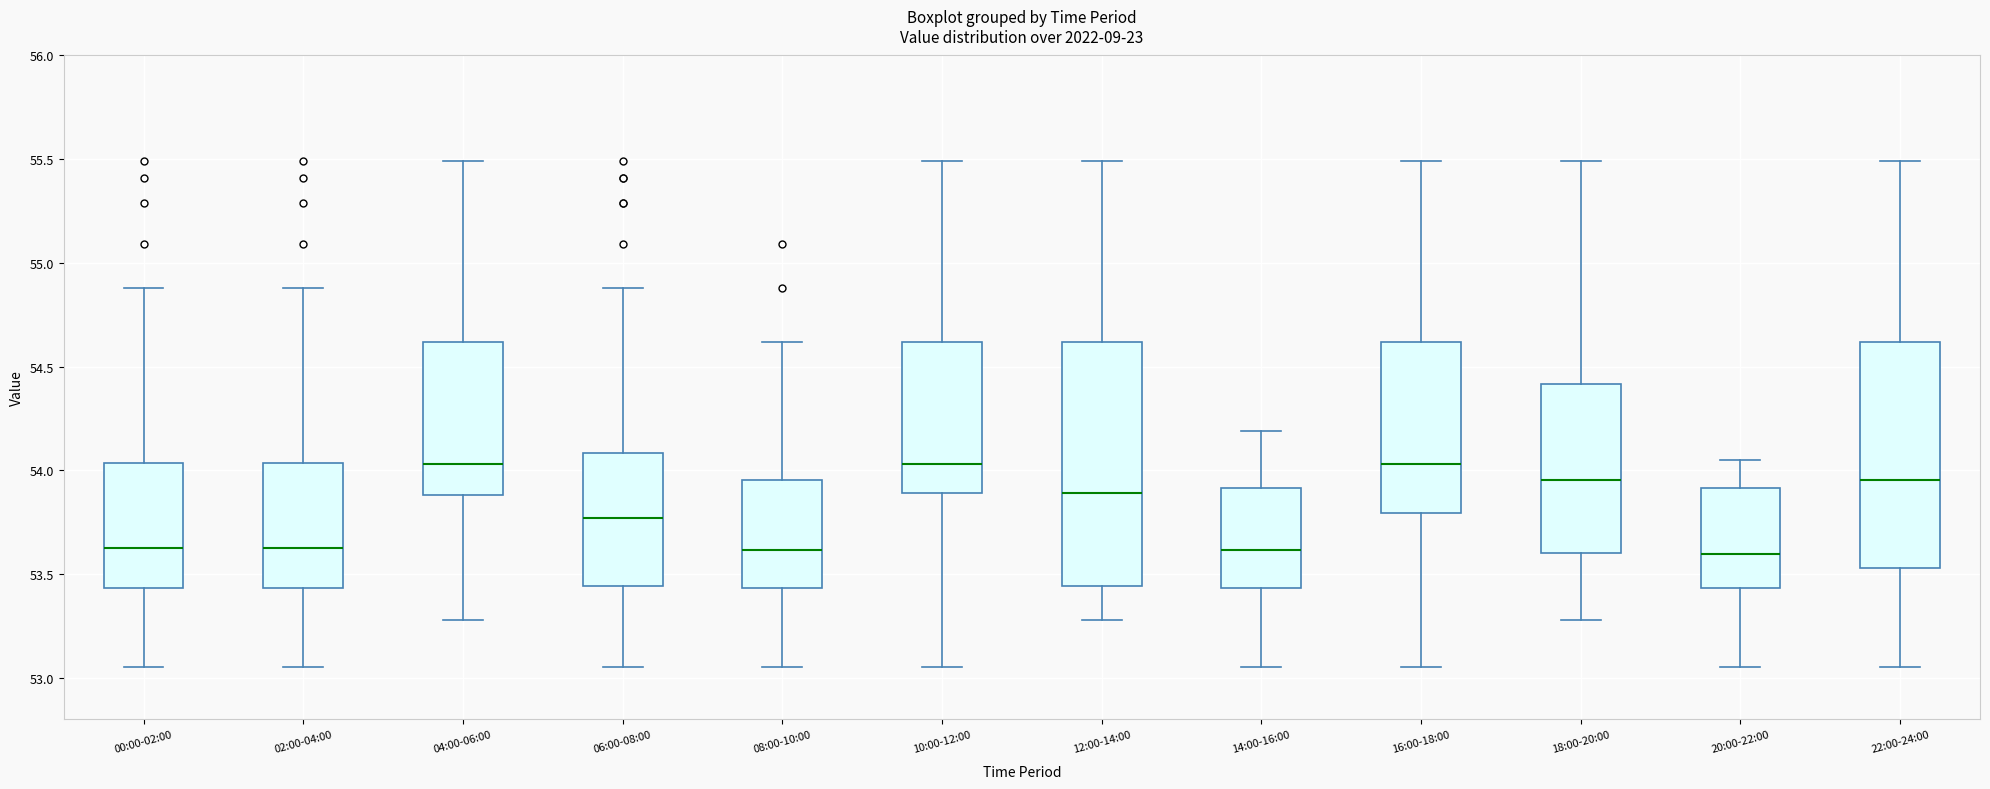

Reading left to right, read every box against the y-axis: the position of its median line, the range the box covers, and the ends of its whiskers. The values are not printed on the chart, so give them approximately, as read against the axis.

00:00-02:00: median 53.65, box 53.45 to 54.05, whiskers 53.05 to 54.90
02:00-04:00: median 53.65, box 53.45 to 54.05, whiskers 53.05 to 54.90
04:00-06:00: median 54.05, box 53.90 to 54.60, whiskers 53.30 to 55.50
06:00-08:00: median 53.75, box 53.45 to 54.10, whiskers 53.05 to 54.90
08:00-10:00: median 53.60, box 53.45 to 53.95, whiskers 53.05 to 54.60
10:00-12:00: median 54.05, box 53.90 to 54.60, whiskers 53.05 to 55.50
12:00-14:00: median 53.90, box 53.45 to 54.60, whiskers 53.30 to 55.50
14:00-16:00: median 53.60, box 53.45 to 53.90, whiskers 53.05 to 54.20
16:00-18:00: median 54.05, box 53.80 to 54.60, whiskers 53.05 to 55.50
18:00-20:00: median 53.95, box 53.60 to 54.40, whiskers 53.30 to 55.50
20:00-22:00: median 53.60, box 53.45 to 53.90, whiskers 53.05 to 54.05
22:00-24:00: median 53.95, box 53.55 to 54.60, whiskers 53.05 to 55.50